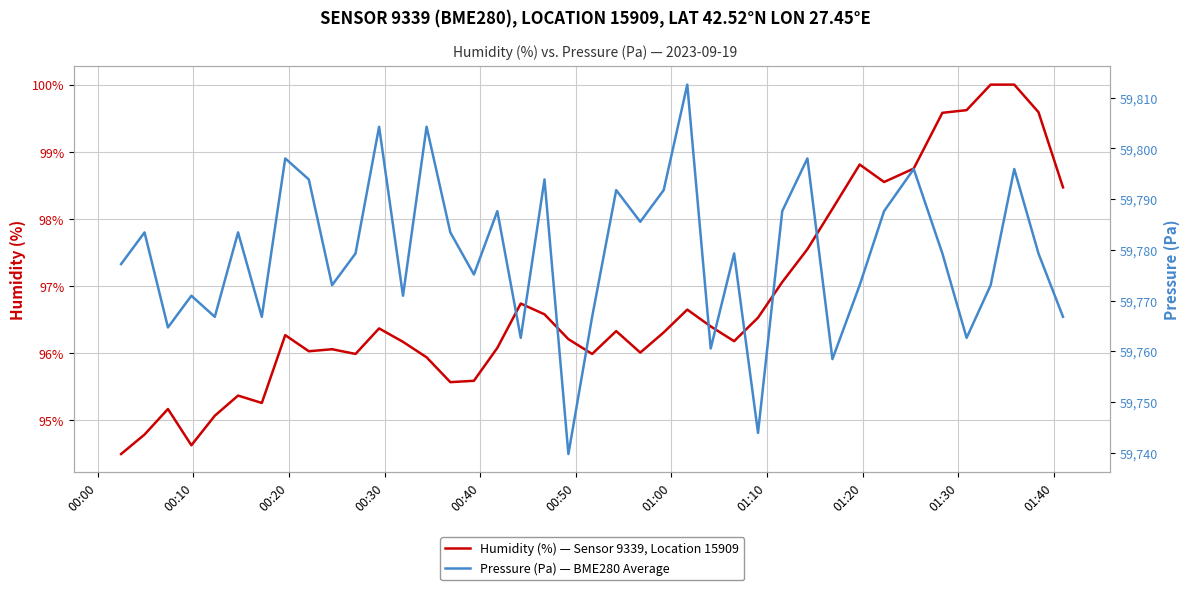

True or false: Humidity (%) — Sensor 9339, Location 15909 and Pressure (Pa) — BME280 Average cross at least once.

False